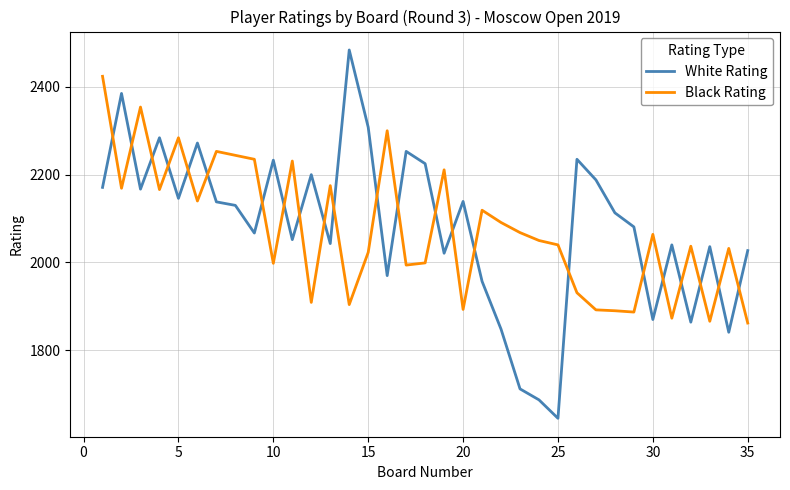

What is the minimum value for White Rating?

1645